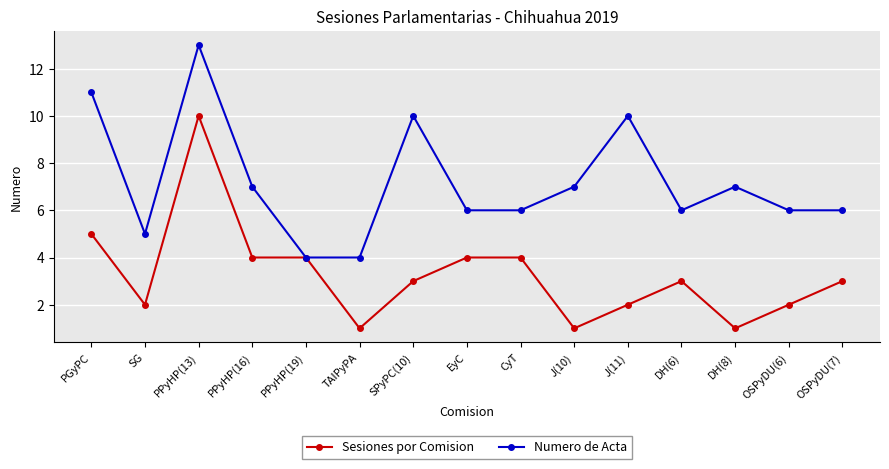

What is the label of the 4th point from the right?

DH(6)